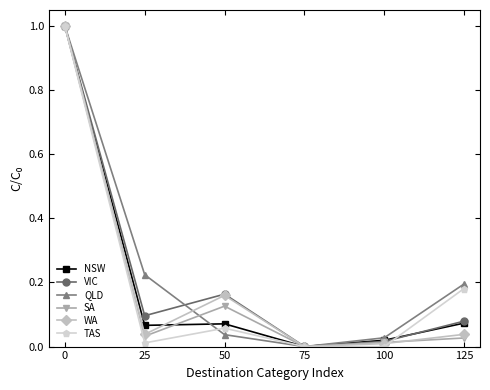

True or false: QLD and TAS cross at least once.

True